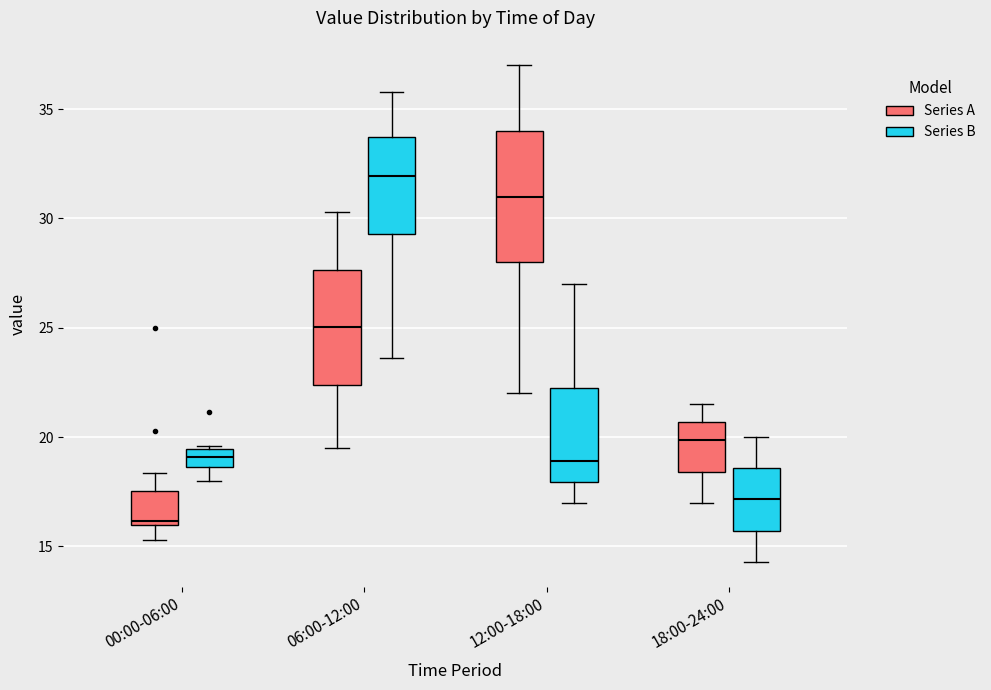

Reading left to right, transcribe this box plot: for each box, give where its median line is, the range the box spans, and where its two whiskers end, as read against the y-axis. The values are not printed on the chart, so give them approximately, as read against the axis.

00:00-06:00 (Series A): median 16.0 (just above the box's lower edge), box 16.0 to 17.5, whiskers 15.5 to 18.5
00:00-06:00 (Series B): median 19.0, box 18.5 to 19.5, whiskers 18.0 to 19.5
06:00-12:00 (Series A): median 25.0, box 22.5 to 27.5, whiskers 19.5 to 30.5
06:00-12:00 (Series B): median 32.0, box 29.5 to 33.5, whiskers 23.5 to 36.0
12:00-18:00 (Series A): median 31.0, box 28.0 to 34.0, whiskers 22.0 to 37.0
12:00-18:00 (Series B): median 19.0, box 18.0 to 22.5, whiskers 17.0 to 27.0
18:00-24:00 (Series A): median 20.0, box 18.5 to 20.5, whiskers 17.0 to 21.5
18:00-24:00 (Series B): median 17.0, box 15.5 to 18.5, whiskers 14.5 to 20.0